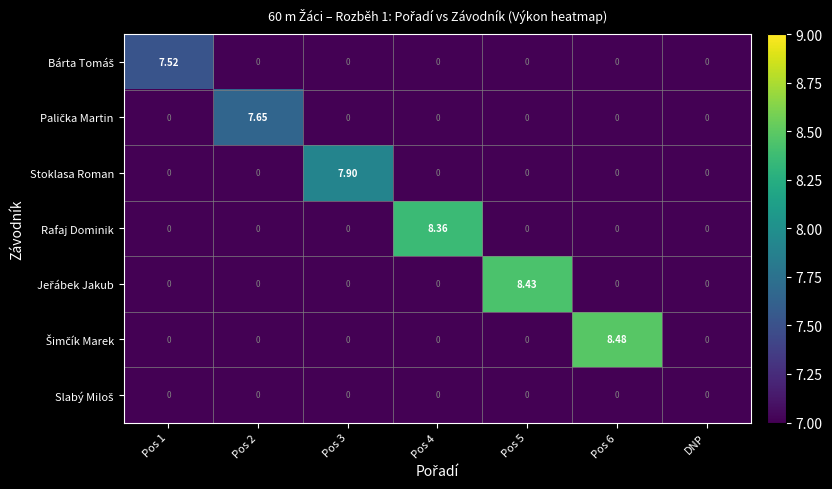

Which series changed the most between Pos 4 and DNP?

Rafaj Dominik